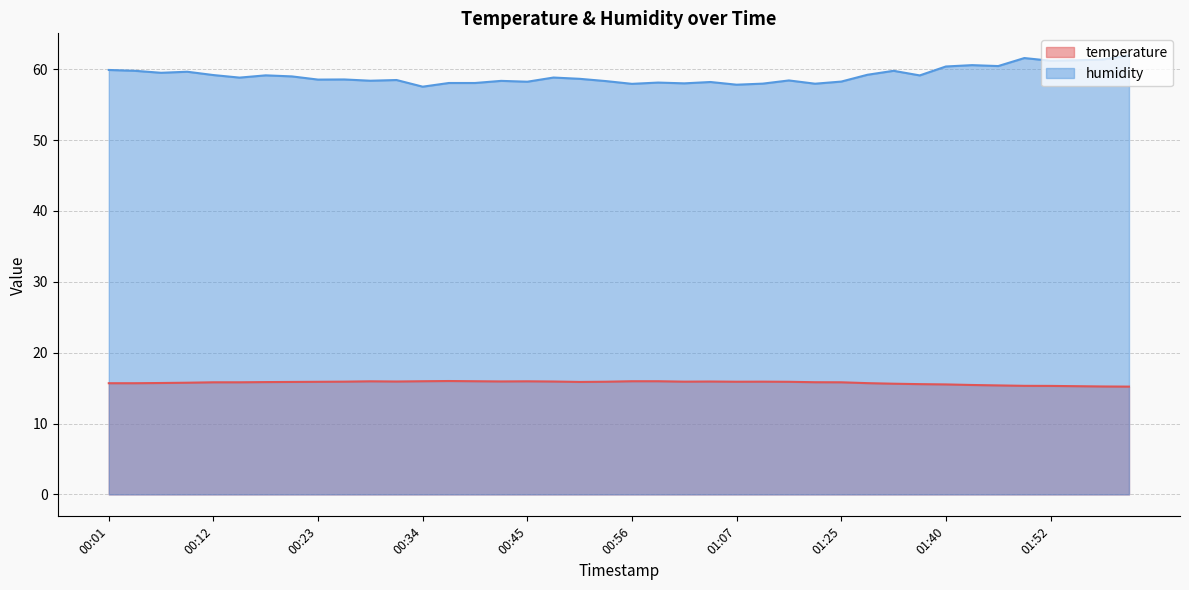

At which category is the sum across all series the highest?

02:01